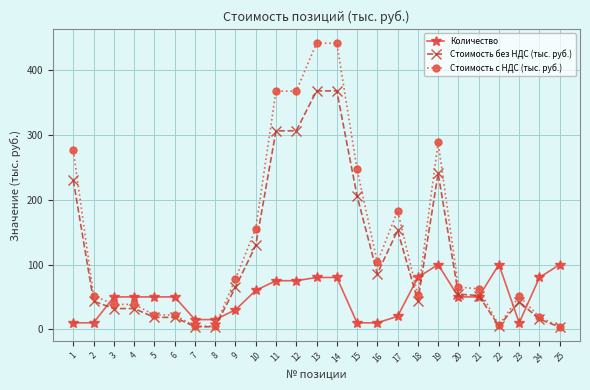

Which series ends up on top after the final intersection of Количество and Стоимость без НДС (тыс. руб.)?

Количество